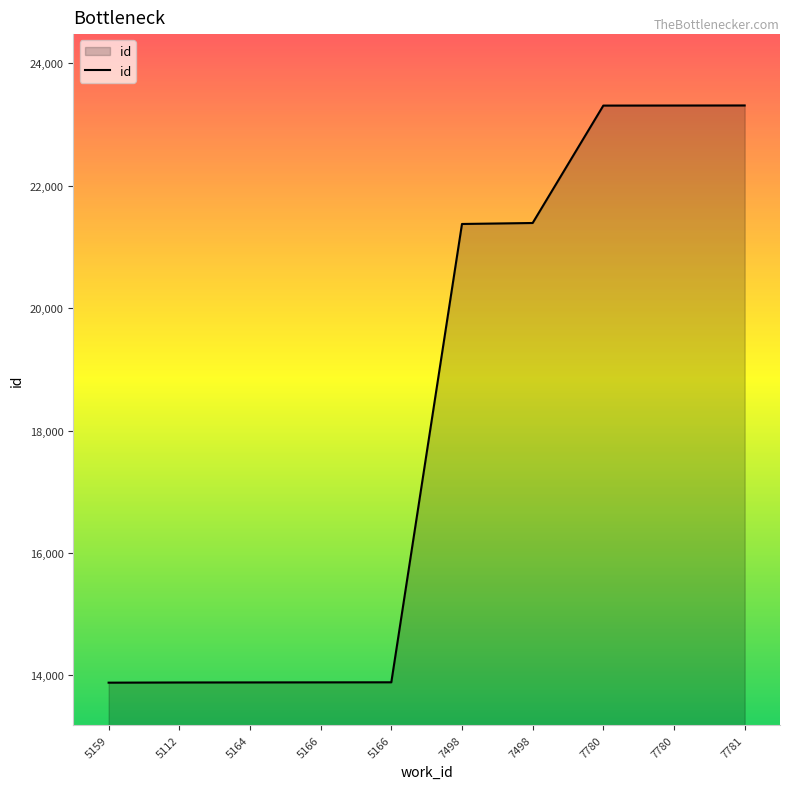

Which category has the highest value across all series?

7781